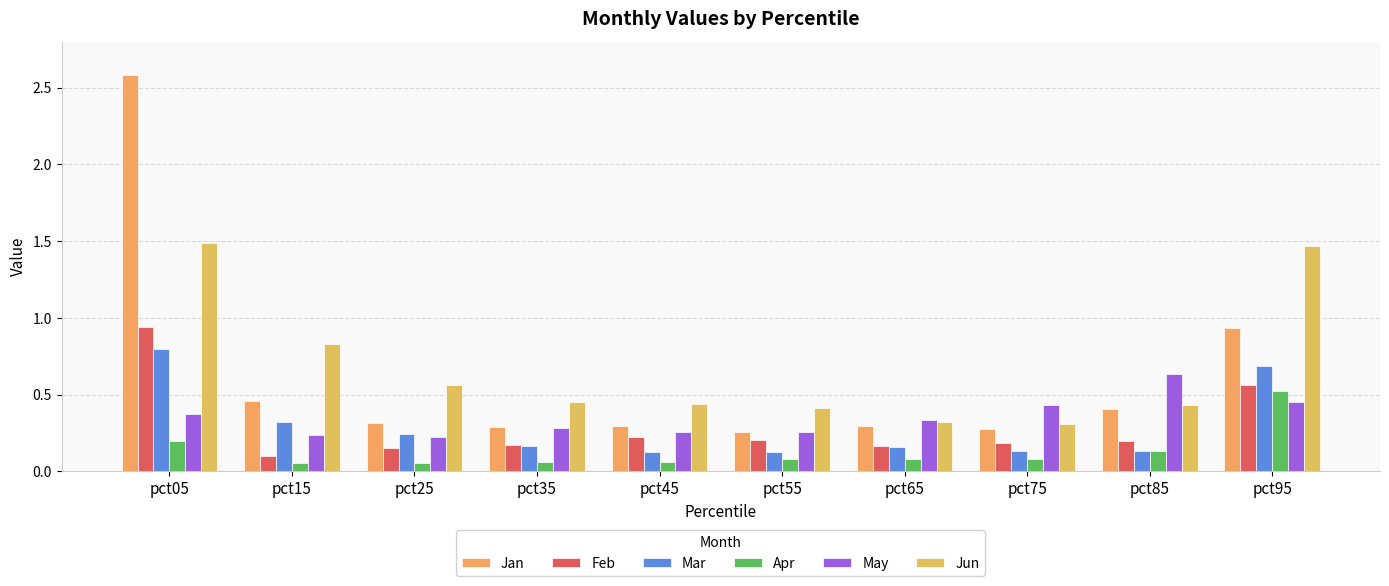

What are all the series names shown in the legend?

Jan, Feb, Mar, Apr, May, Jun